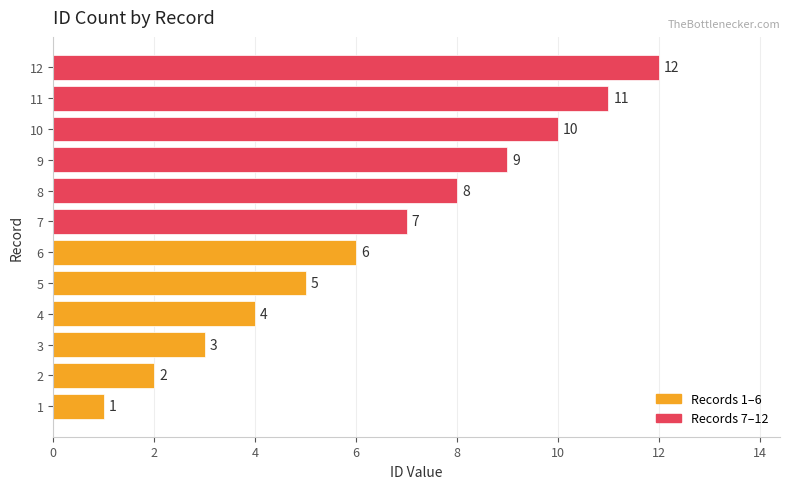

Rank the categories by value from highest to lowest.

12, 11, 10, 9, 8, 7, 6, 5, 4, 3, 2, 1